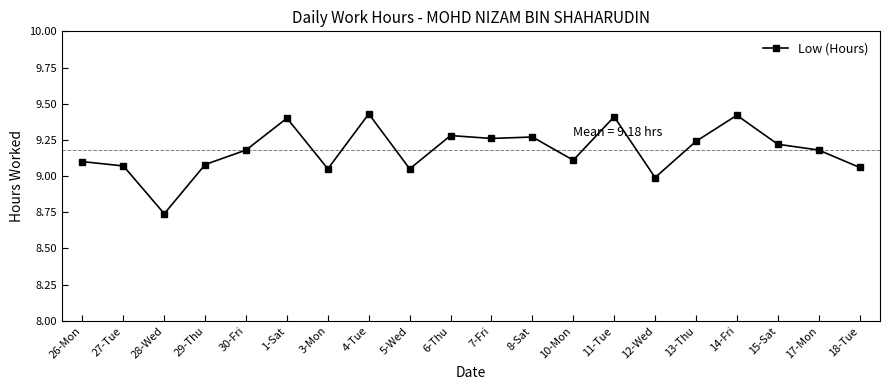

What is the label of the 20th point from the right?

26-Mon